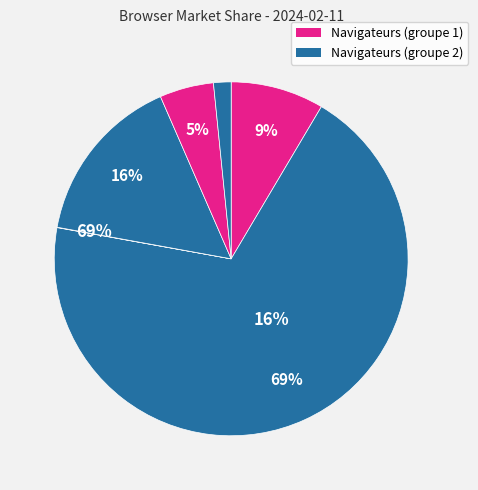

How many segments does this pie chart have?

6